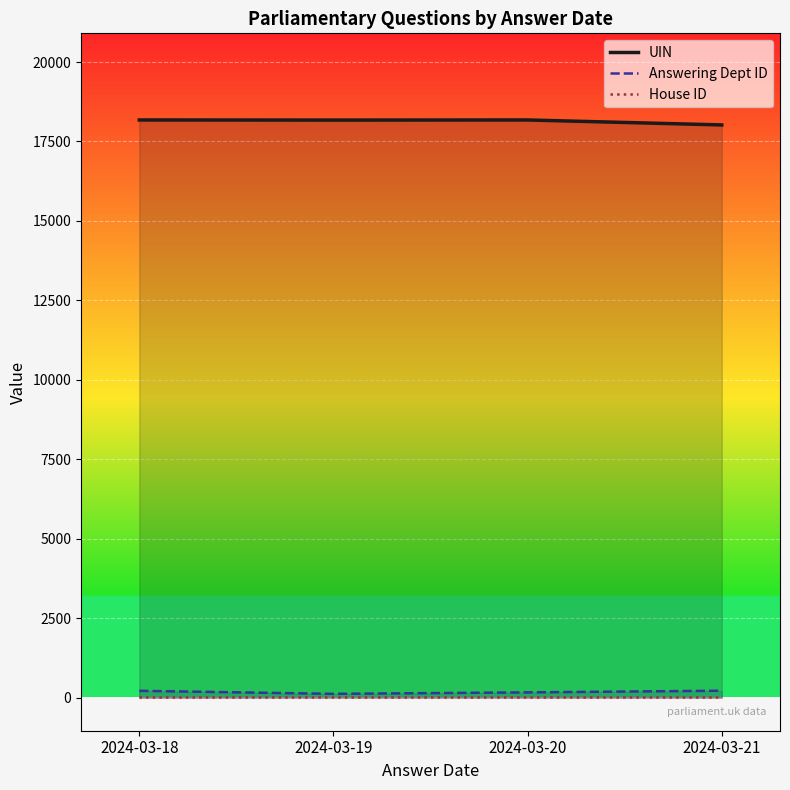

At which category is the sum across all series the highest?

2024-03-18